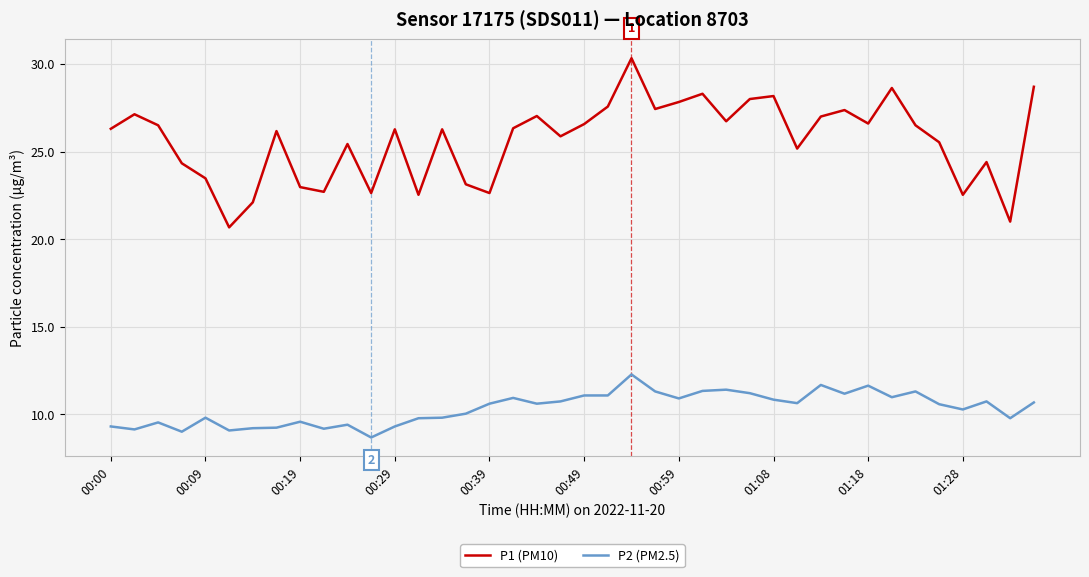

In P1 (PM10), how many points are higher than both neighbors (excluding endpoints)?

12